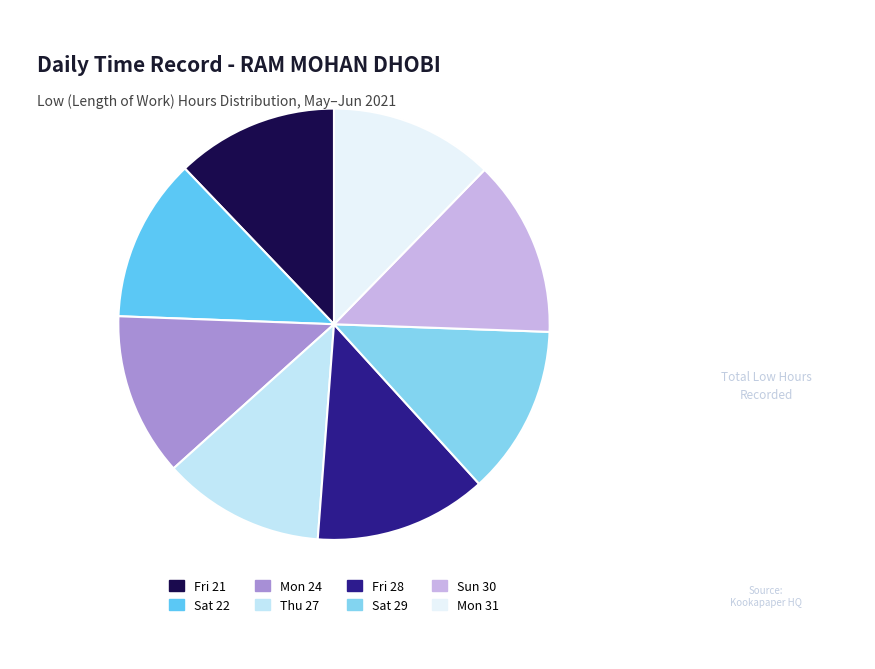

What is the ratio of the value at Sun 30 to the value at Mon 24?

1.1